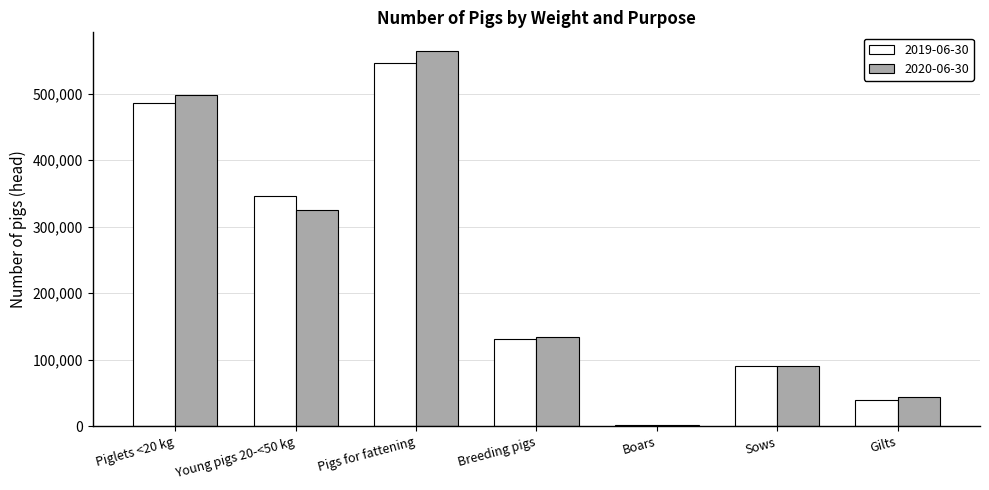

At which category does the chart reach its peak across all series?

Pigs for fattening